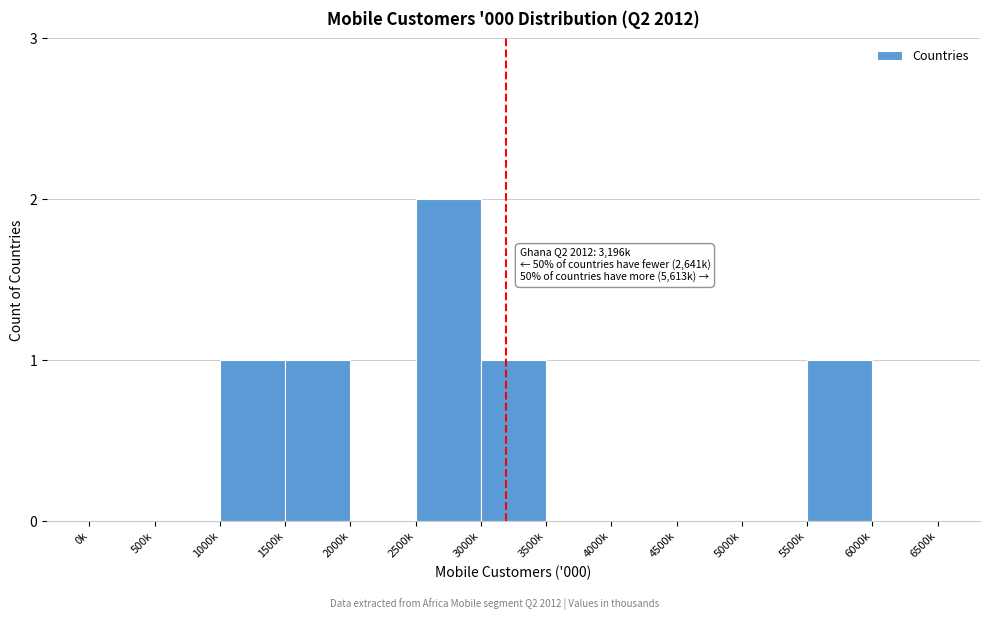

Reading left to right, extract all data points from this chart.

0k=0	500k=0	1000k=1	1500k=1	2000k=0	2500k=2	3000k=1	3500k=0	4000k=0	4500k=0	5000k=0	5500k=1	6000k=0